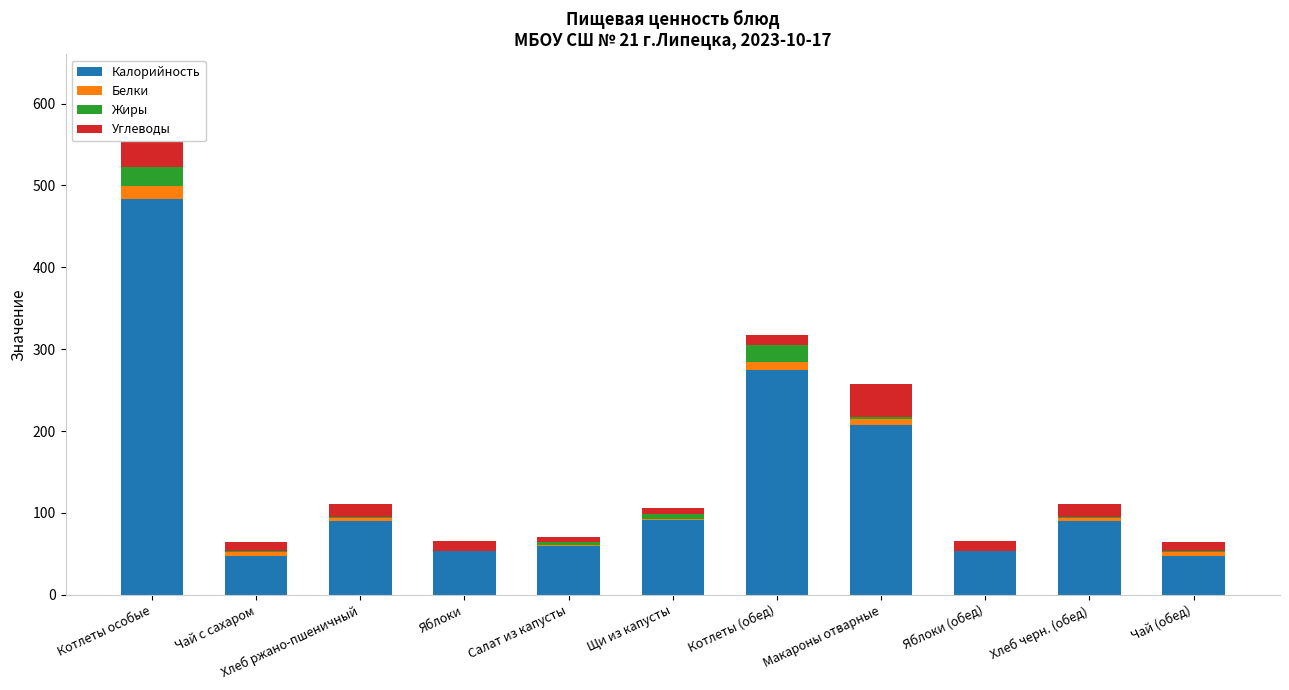

What is the average value of the Калорийность series?

136